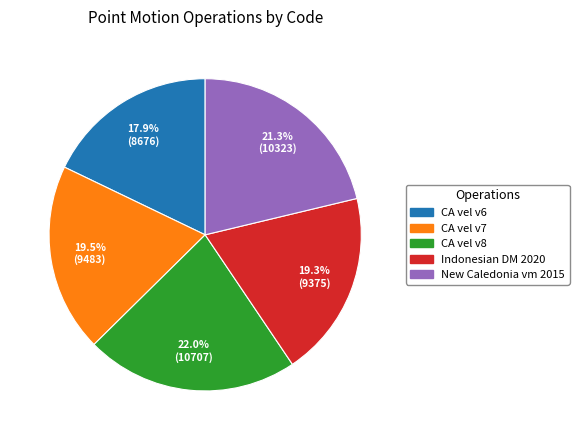

Does any single category account for the majority?

No